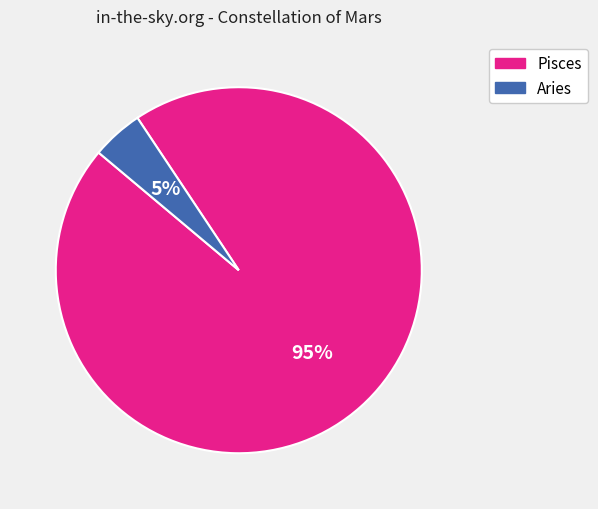

What is the smallest slice in the pie chart?

Aries